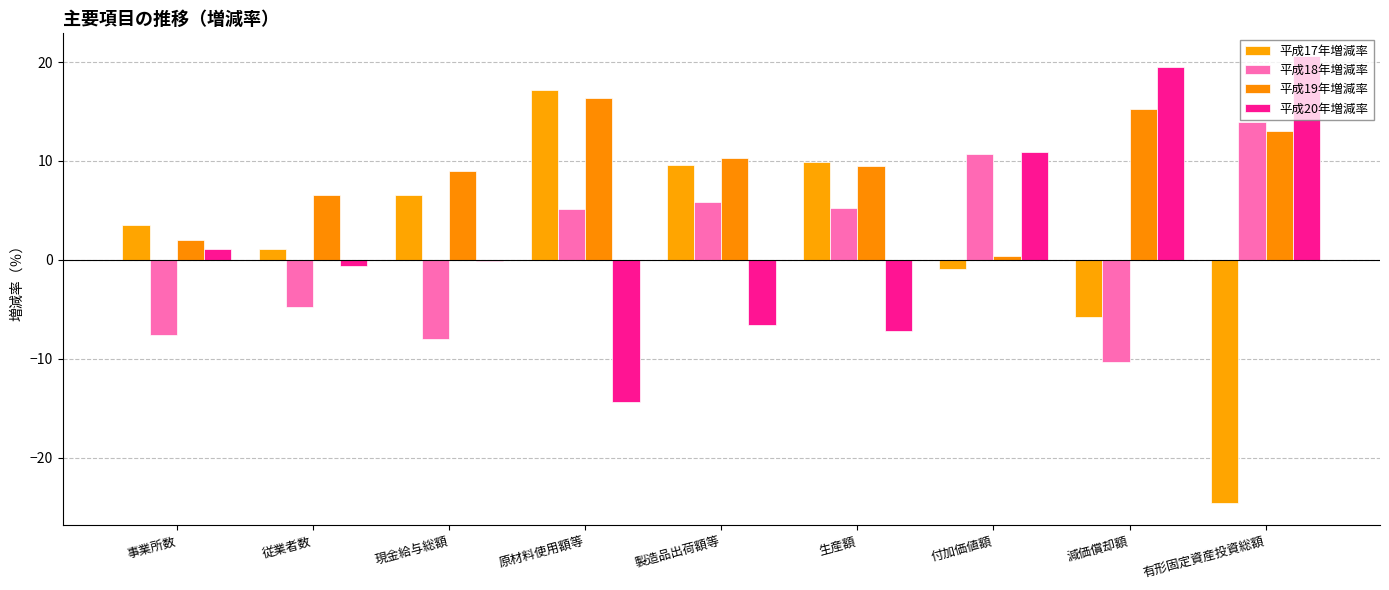

What is the difference between the second highest and minimum values in the 平成18年増減率 series?

21.0